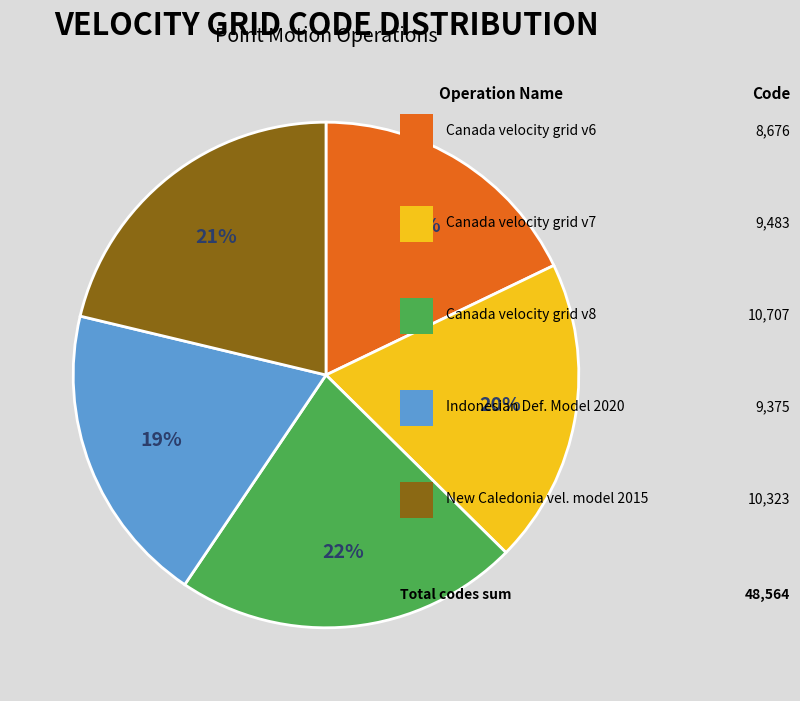

To the nearest percent, what is the difference between the largest and smallest slice percentages?

4%